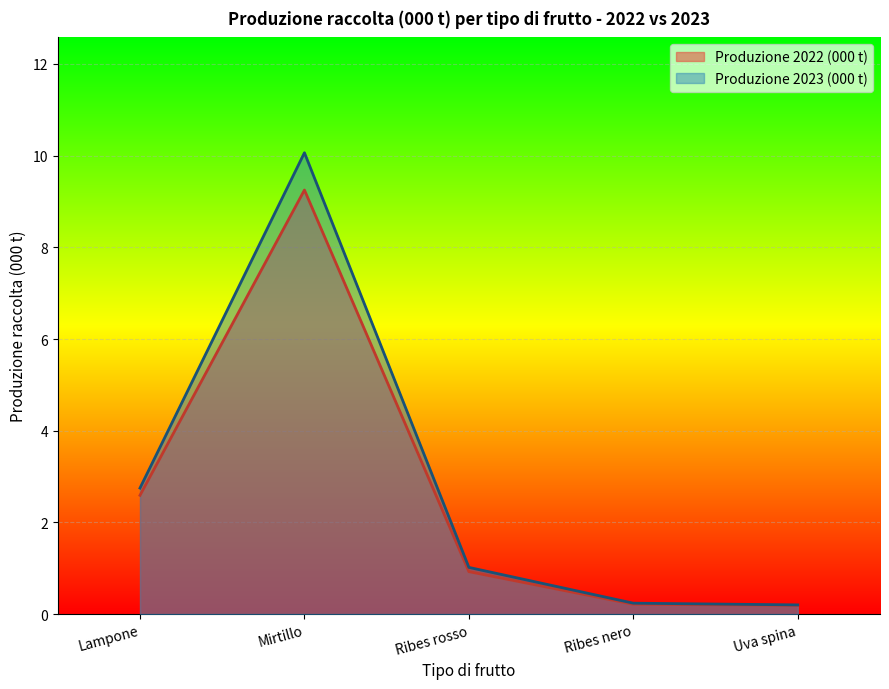

Reading left to right, what are all the values shown in this chart?

Produzione 2022 (000 t): Lampone=2.6	Mirtillo=9.3	Ribes rosso=0.9	Ribes nero=0.2	Uva spina=0.2
Produzione 2023 (000 t): Lampone=2.7	Mirtillo=10.1	Ribes rosso=1.0	Ribes nero=0.2	Uva spina=0.2